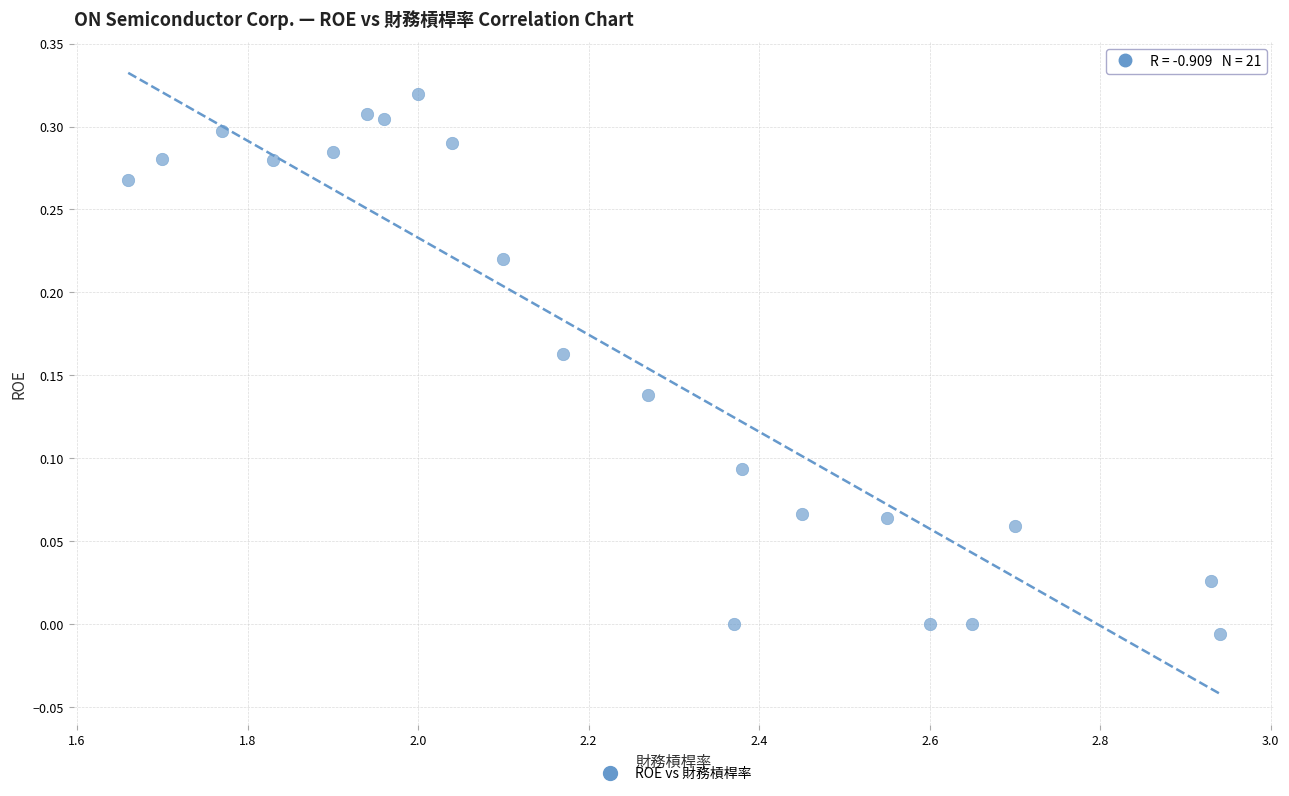

What is the range of X values (max minus min)?

1.3